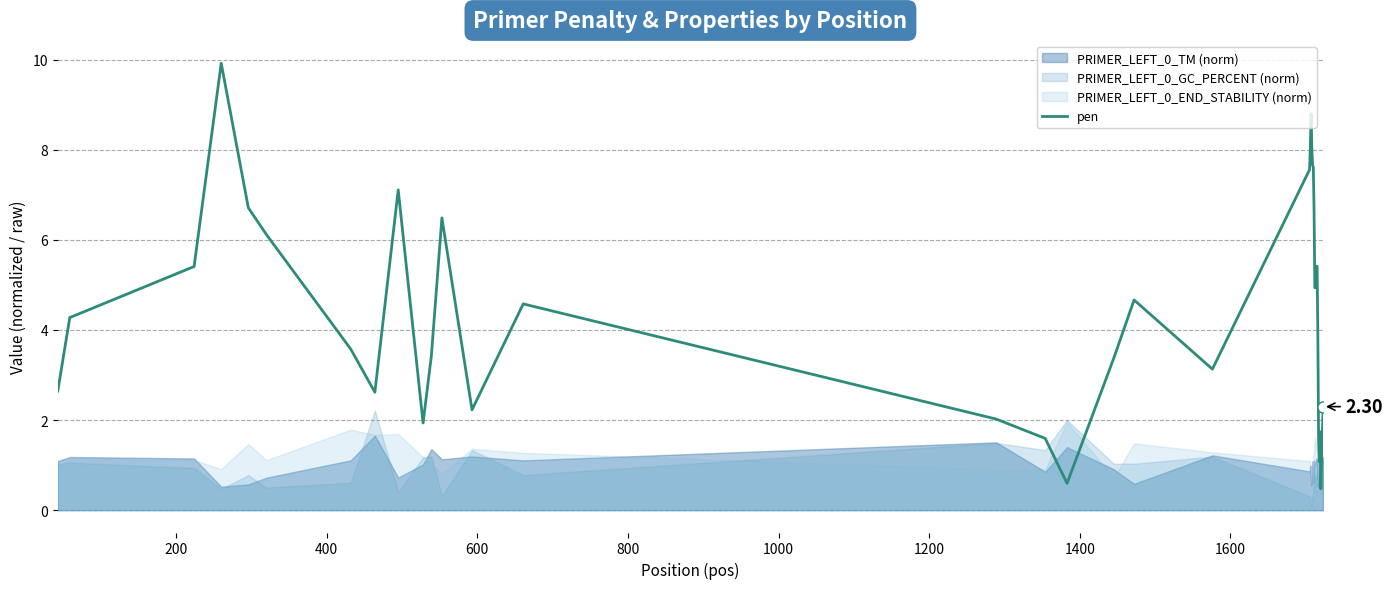

Count the number of categories in the chart.

40